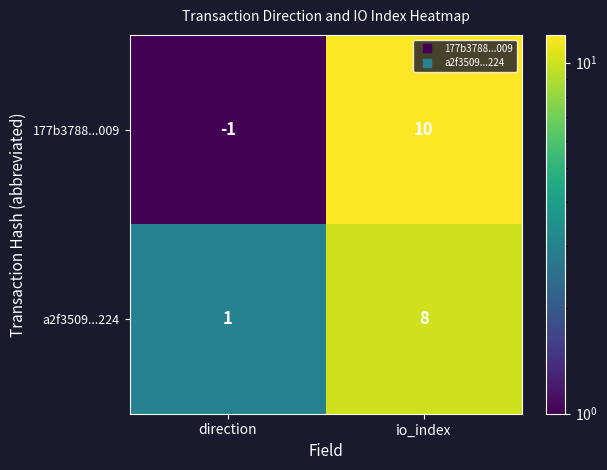

Reading left to right, list all the values displayed in this chart.

177b3788...009: direction=-1	io_index=10
a2f3509...224: direction=1	io_index=8